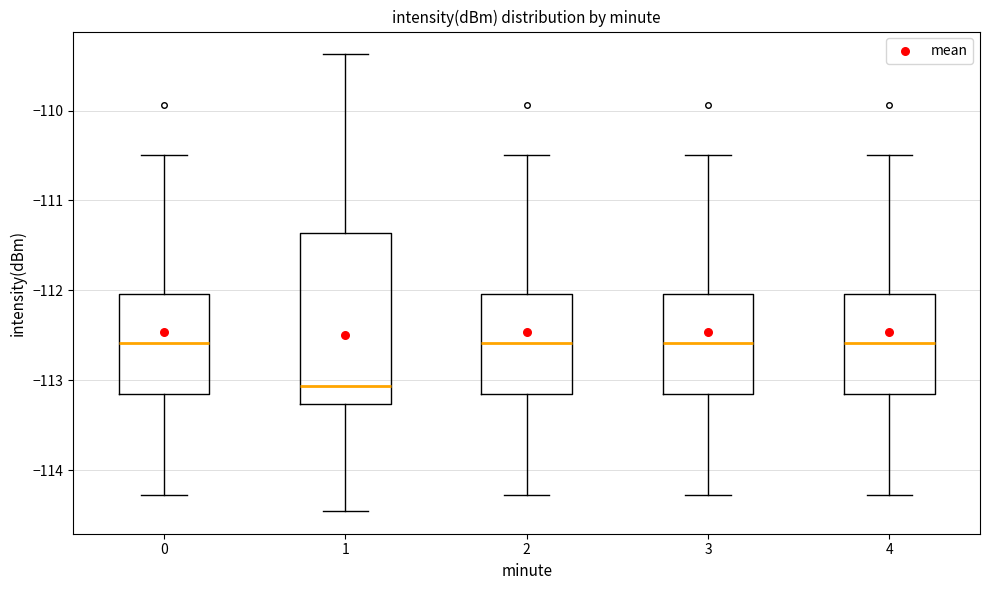

Reading left to right, read every box against the y-axis: the position of its median line, the range the box covers, and the ends of its whiskers. The values are not printed on the chart, so give them approximately, as read against the axis.

0: median -112.6, box -113.2 to -112.0, whiskers -114.3 to -110.5
1: median -113.1, box -113.3 to -111.4, whiskers -114.5 to -109.4
2: median -112.6, box -113.2 to -112.0, whiskers -114.3 to -110.5
3: median -112.6, box -113.2 to -112.0, whiskers -114.3 to -110.5
4: median -112.6, box -113.2 to -112.0, whiskers -114.3 to -110.5